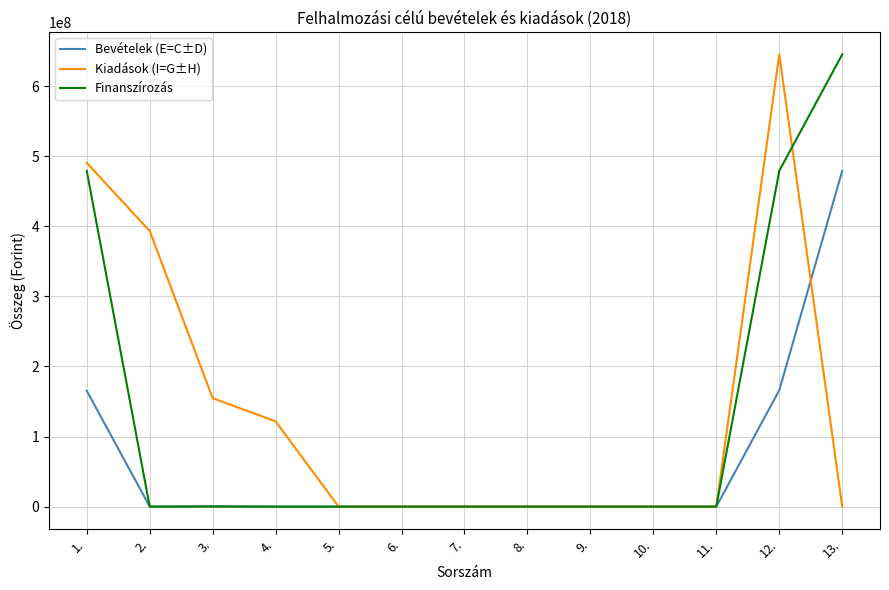

Is it true that Bevételek (E=C±D) equals -287879824 at 8.?

False